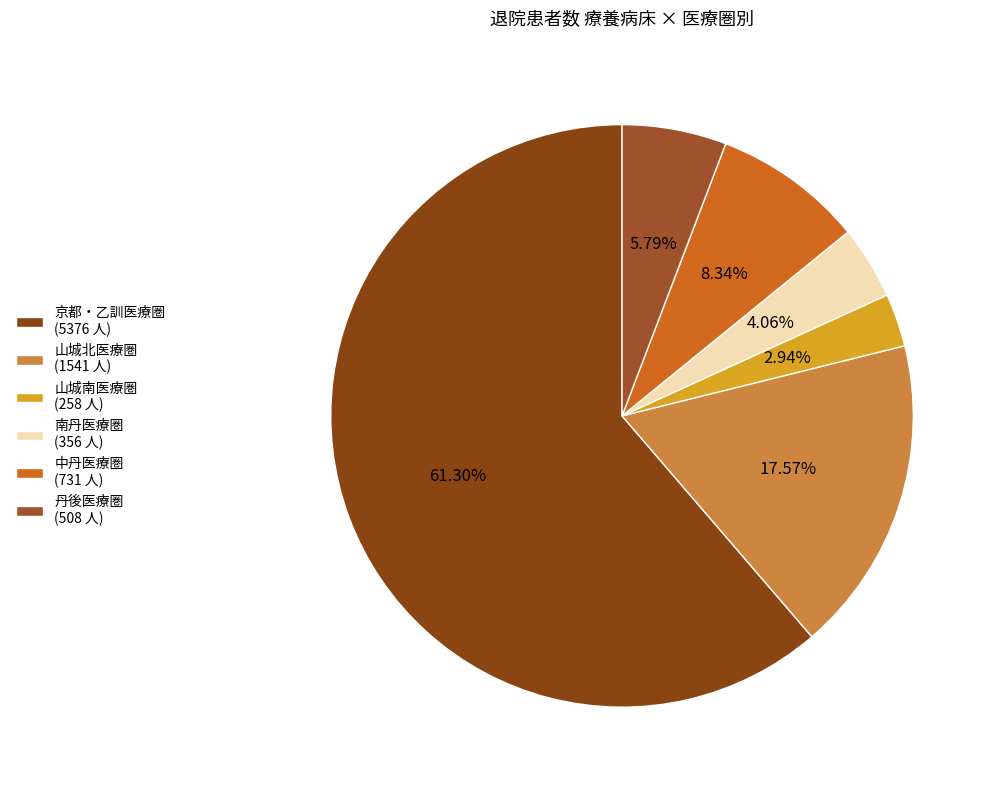

The 山城南医療圏 slice represents 15% of the pie. True or false?

False